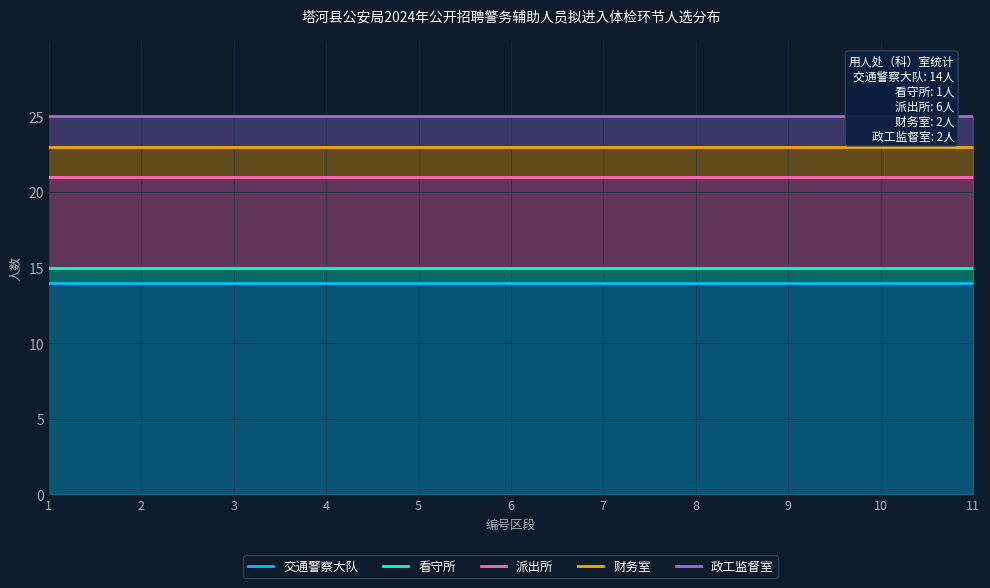

True or false: 看守所 has a value of 15 at 10.

True